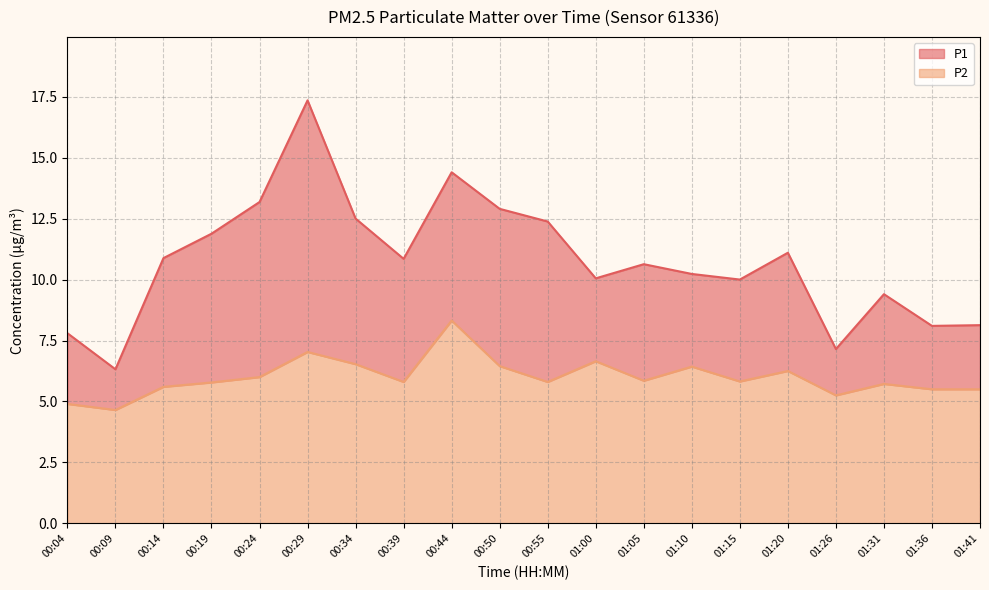

Rank the series by their average value, from lowest to highest.

P2, P1